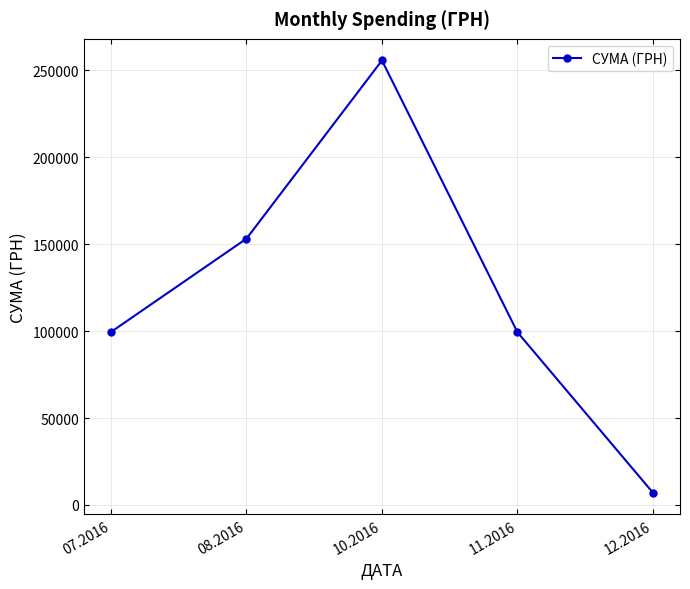

What is the change in value from 08.2016 to 10.2016?

+102448.0